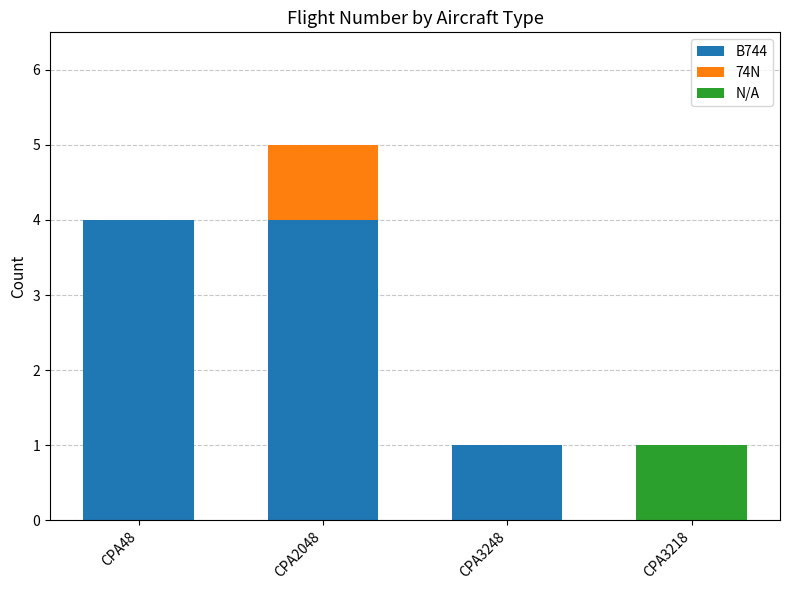

Are the bars horizontal?

No